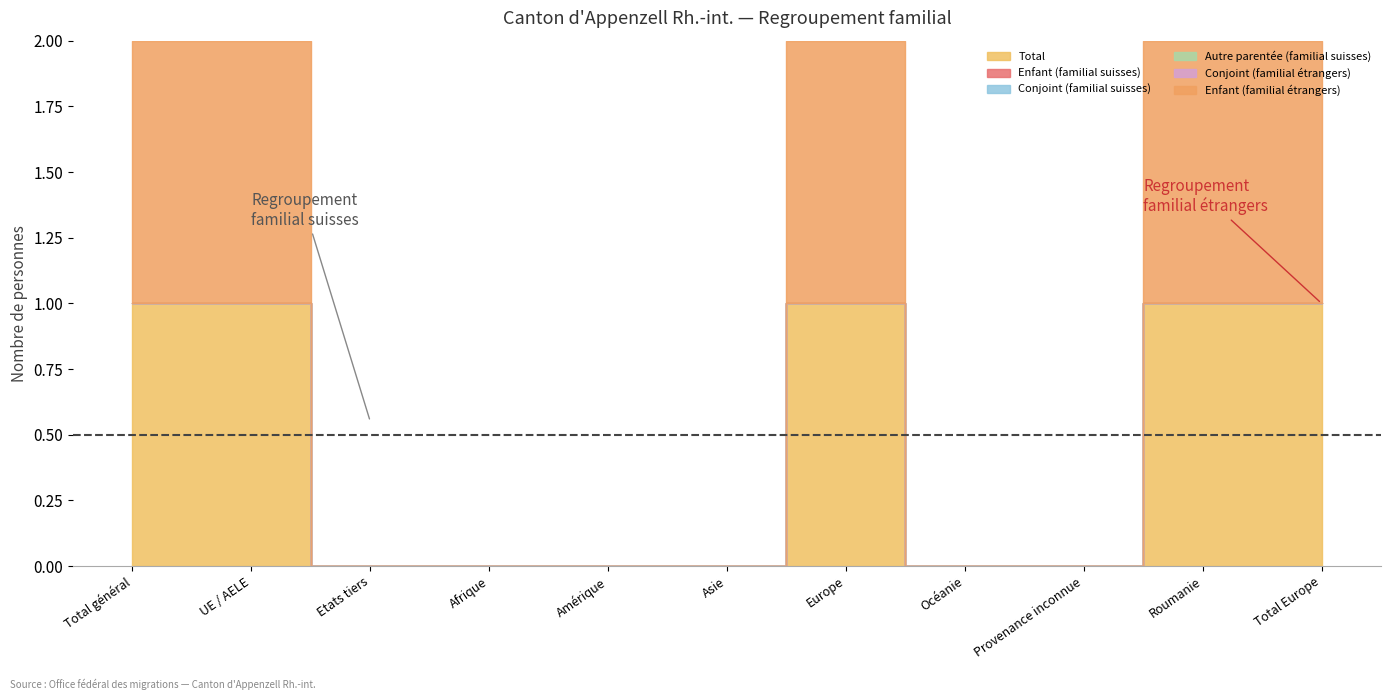

Reading left to right, extract all data points from this chart.

Total: Total général=1	UE / AELE=1	Etats tiers=0	Afrique=0	Amérique=0	Asie=0	Europe=1	Océanie=0	Provenance inconnue=0	Roumanie=1	Total Europe=1
Enfant (familial suisses): Total général=0	UE / AELE=0	Etats tiers=0	Afrique=0	Amérique=0	Asie=0	Europe=0	Océanie=0	Provenance inconnue=0	Roumanie=0	Total Europe=0
Conjoint (familial suisses): Total général=0	UE / AELE=0	Etats tiers=0	Afrique=0	Amérique=0	Asie=0	Europe=0	Océanie=0	Provenance inconnue=0	Roumanie=0	Total Europe=0
Autre parentée (familial suisses): Total général=0	UE / AELE=0	Etats tiers=0	Afrique=0	Amérique=0	Asie=0	Europe=0	Océanie=0	Provenance inconnue=0	Roumanie=0	Total Europe=0
Conjoint (familial étrangers): Total général=0	UE / AELE=0	Etats tiers=0	Afrique=0	Amérique=0	Asie=0	Europe=0	Océanie=0	Provenance inconnue=0	Roumanie=0	Total Europe=0
Enfant (familial étrangers): Total général=1	UE / AELE=1	Etats tiers=0	Afrique=0	Amérique=0	Asie=0	Europe=1	Océanie=0	Provenance inconnue=0	Roumanie=1	Total Europe=1